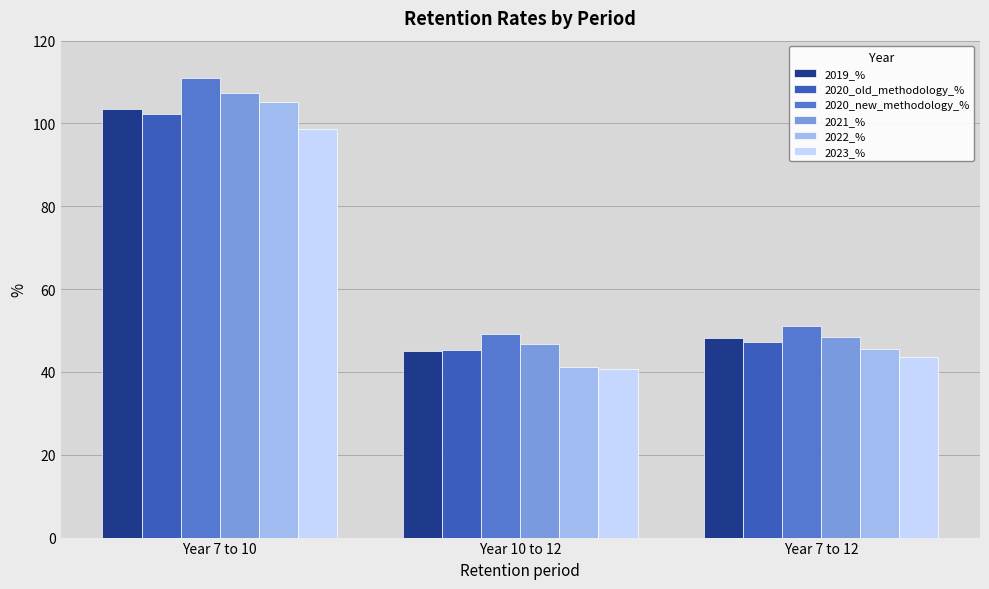

At how many categories does at least one series exceed 86?

1